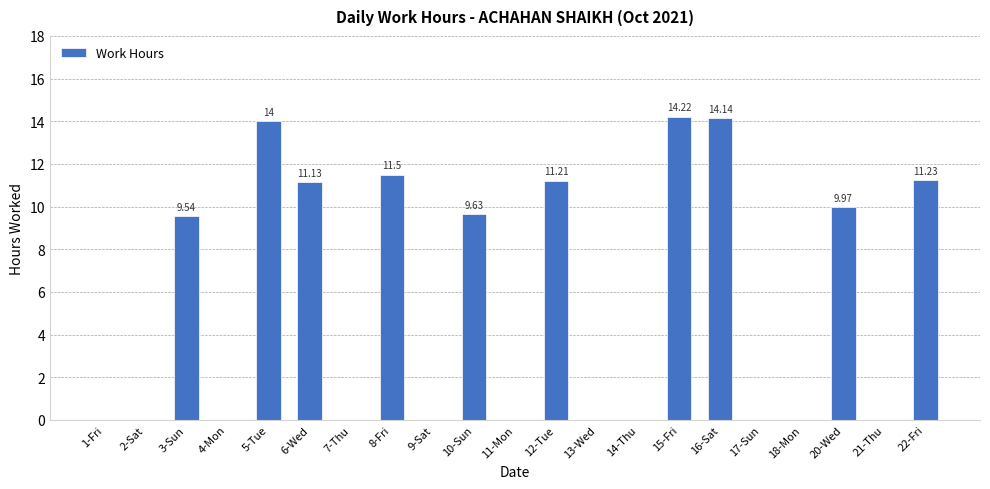

What is the change in value from 16-Sat to 20-Wed?

-4.2